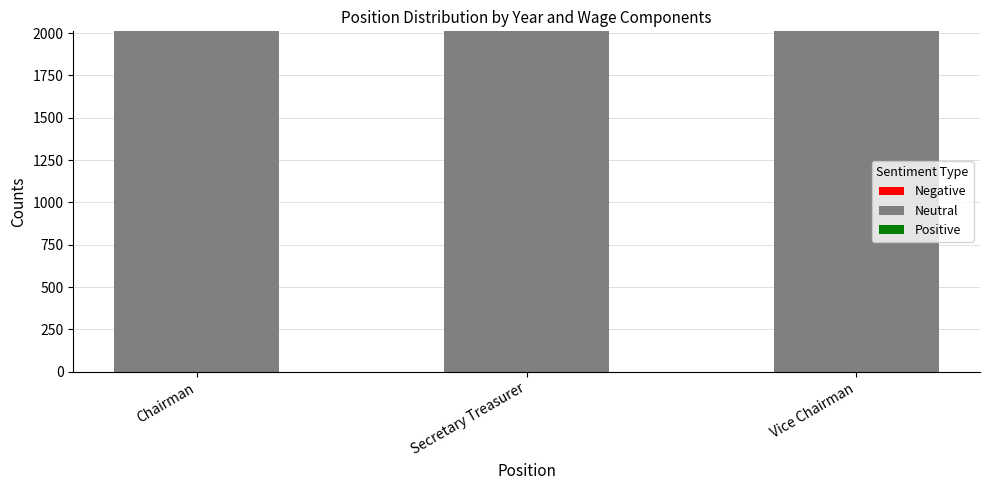

At how many categories does at least one series exceed 1768?

3